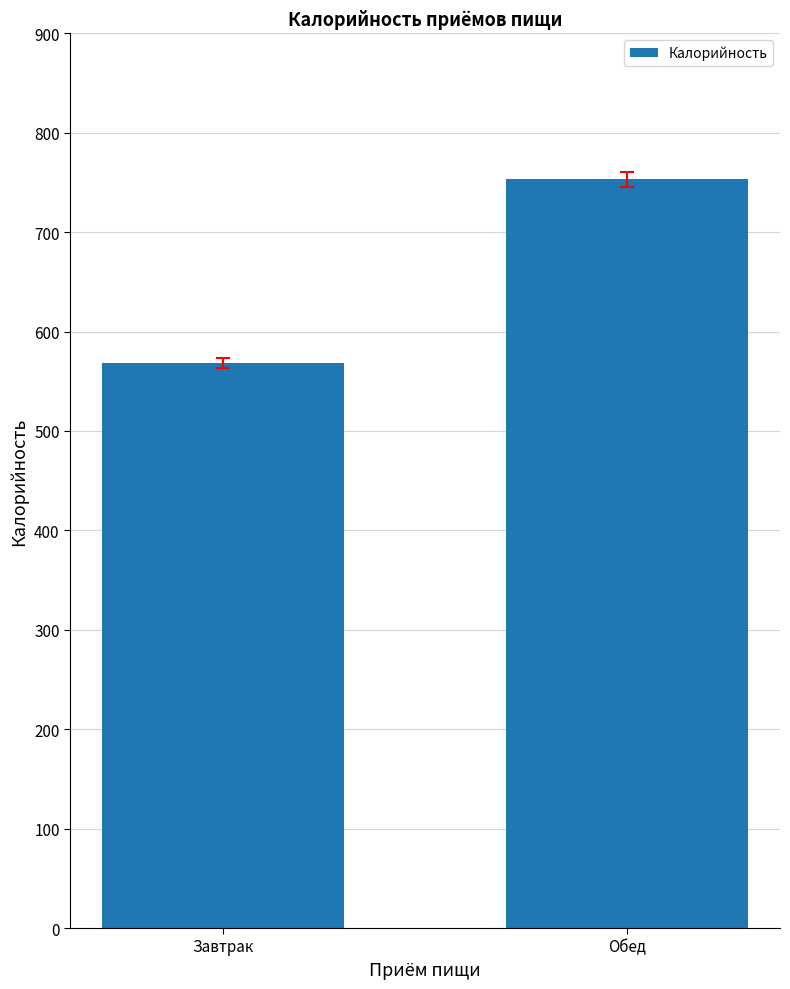

List the labels in order of value, largest first.

Обед, Завтрак